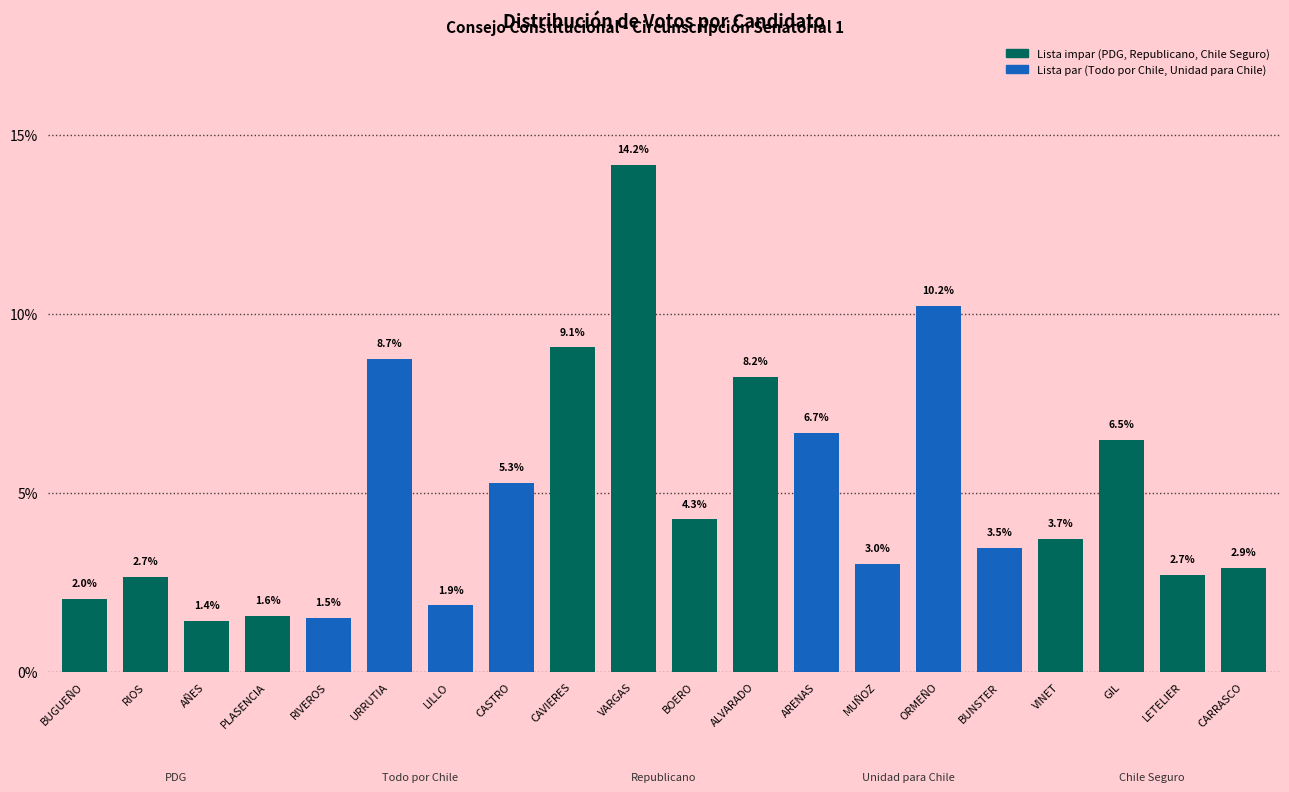

Reading right to left, what are all the values shown in this chart?

2.9	2.7	6.5	3.7	3.5	10.2	3.0	6.7	8.2	4.3	14.2	9.1	5.3	1.9	8.7	1.5	1.6	1.4	2.7	2.0